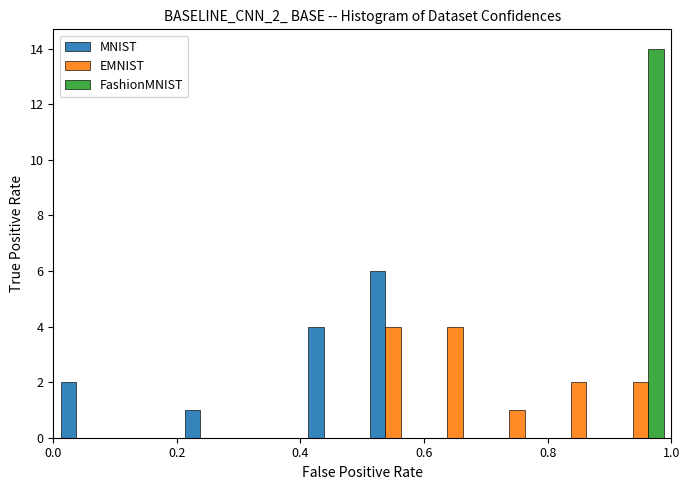

Reading left to right, transcribe this chart: for each range on the x-axis, give the height of each series' bar. The values are not printed on the chart, so give them approximately, as read against the axis.

0.0 to 0.1: MNIST=2	EMNIST=0	FashionMNIST=0
0.1 to 0.2: MNIST=0	EMNIST=0	FashionMNIST=0
0.2 to 0.3: MNIST=1	EMNIST=0	FashionMNIST=0
0.3 to 0.4: MNIST=0	EMNIST=0	FashionMNIST=0
0.4 to 0.5: MNIST=4	EMNIST=0	FashionMNIST=0
0.5 to 0.6: MNIST=6	EMNIST=4	FashionMNIST=0
0.6 to 0.7: MNIST=0	EMNIST=4	FashionMNIST=0
0.7 to 0.8: MNIST=0	EMNIST=1	FashionMNIST=0
0.8 to 0.9: MNIST=0	EMNIST=2	FashionMNIST=0
0.9 to 1.0: MNIST=0	EMNIST=2	FashionMNIST=14